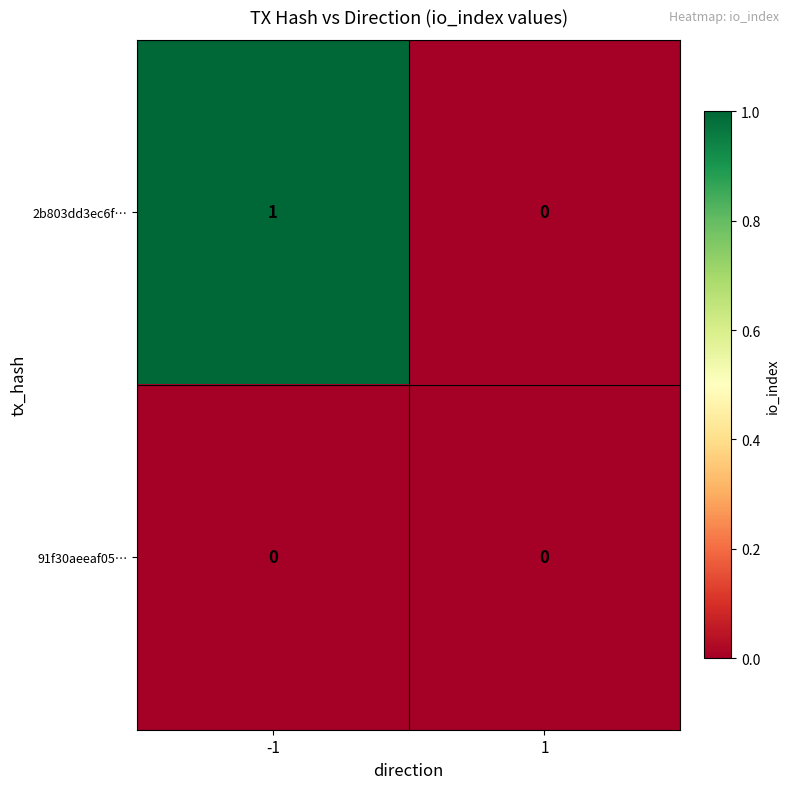

Count the number of categories in the chart.

2